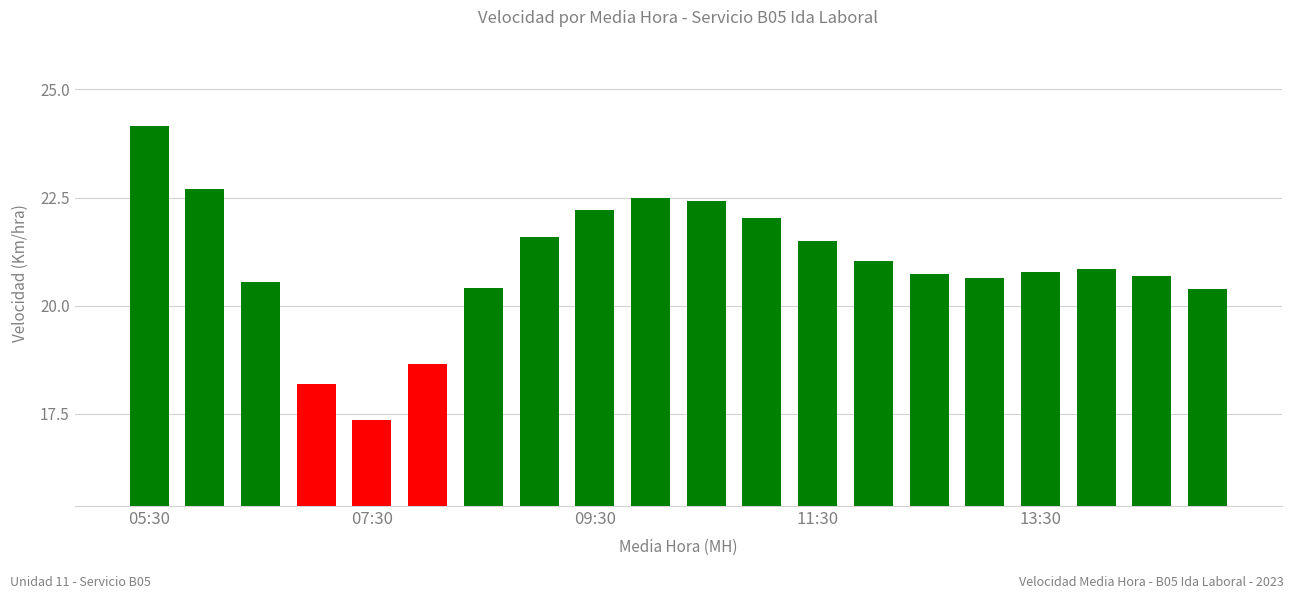

What is the value of the 2nd bar from the left?

22.7